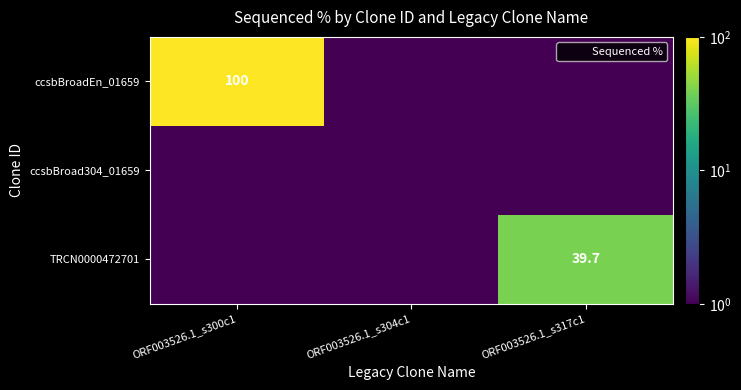

The ccsbBroad304_01659 series shows 0.1 at ORF003526.1_s304c1. True or false?

True